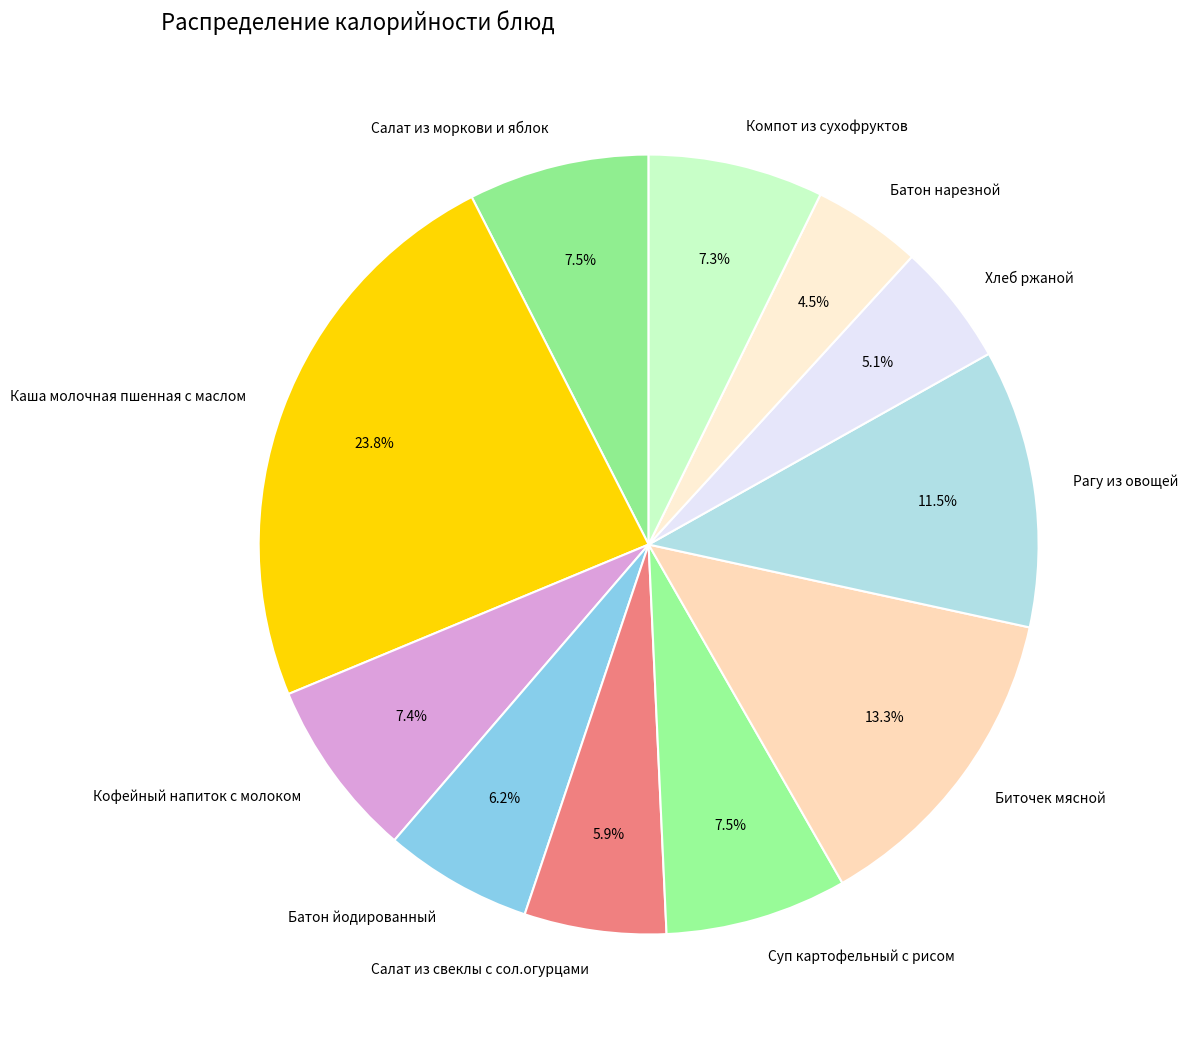

Which has a higher value, Рагу из овощей or Хлеб ржаной?

Рагу из овощей